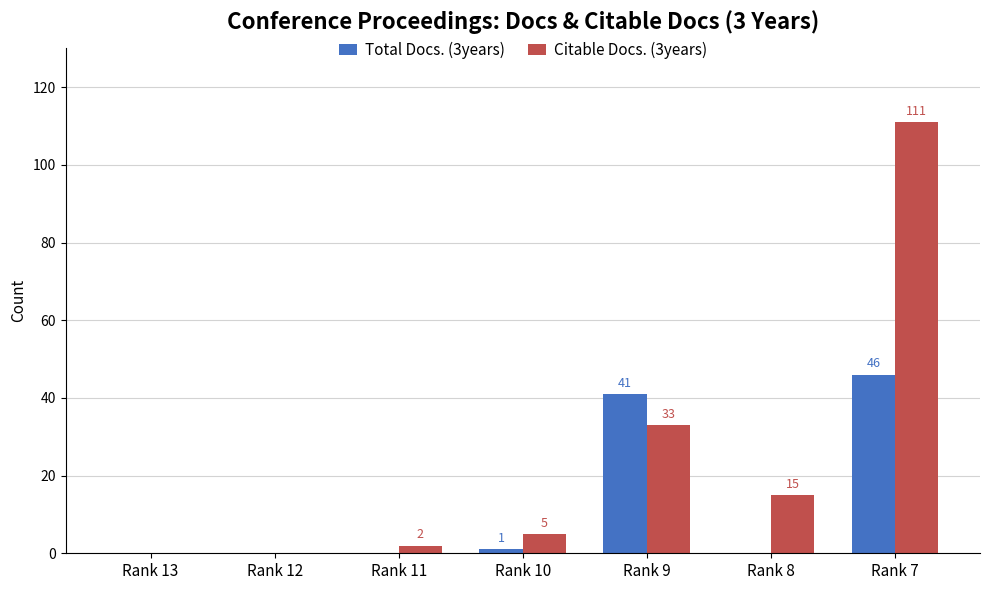

True or false: Citable Docs. (3years) has a value of 0 at Rank 13.

True